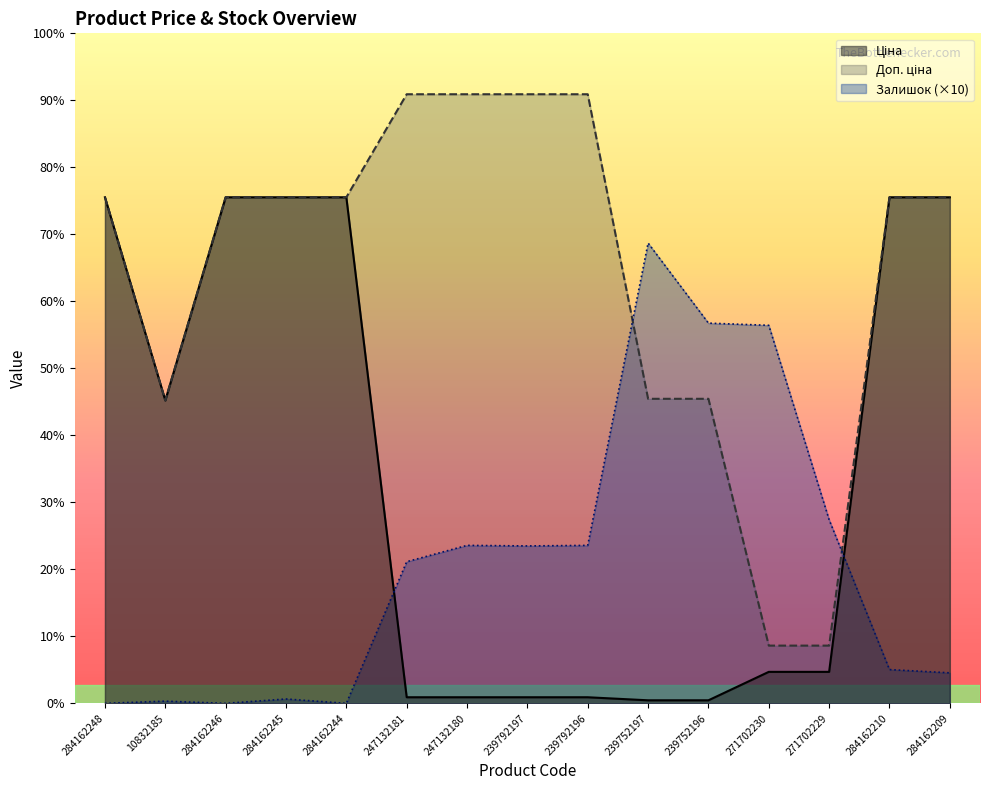

Reading right to left, what are all the values shown in this chart?

Ціна: 284162209=9290.5	284162210=9290.5	271702229=578.1	271702230=578.1	239752196=55.9	239752197=55.9	239792196=111.8	239792197=111.8	247132180=111.8	247132181=111.8	284162244=9290.5	284162245=9290.5	284162246=9290.5	10832185=5560.3	284162248=9290.5
Доп. ціна: 284162209=9290.5	284162210=9290.5	271702229=1060.0	271702230=1060.0	239752196=5591.0	239752197=5591.0	239792196=11182.0	239792197=11182.0	247132180=11182.0	247132181=11182.0	284162244=9290.5	284162245=9290.5	284162246=9290.5	10832185=5560.3	284162248=9290.5
Залишок: 284162209=560.0	284162210=620.0	271702229=3370.0	271702230=6940.0	239752196=6980.0	239752197=8450.0	239792196=2900.0	239792197=2890.0	247132180=2900.0	247132181=2600.0	284162244=0.0	284162245=80.0	284162246=0.0	10832185=40.0	284162248=0.0